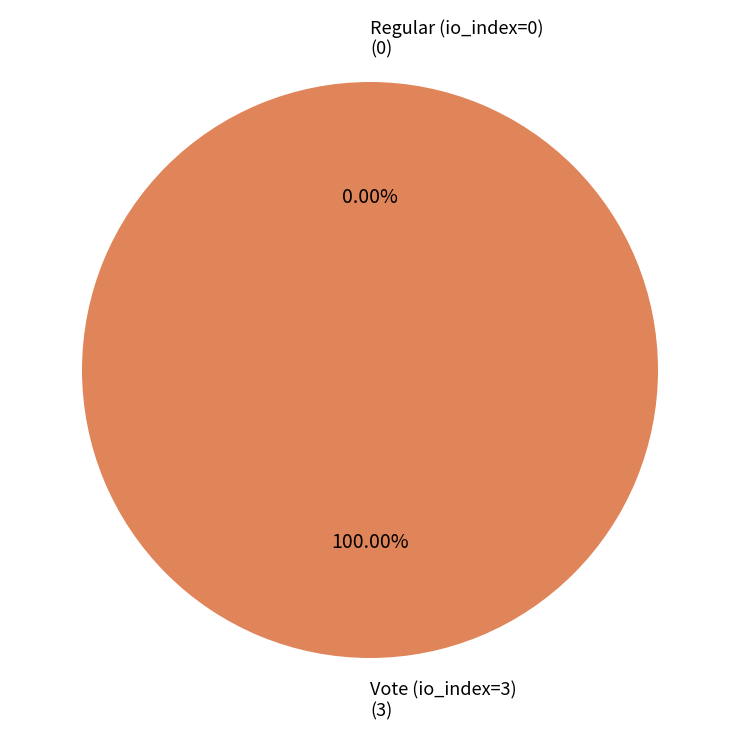

Is the sum of Vote (io_index=3) and Regular (io_index=0) greater than half?

Yes